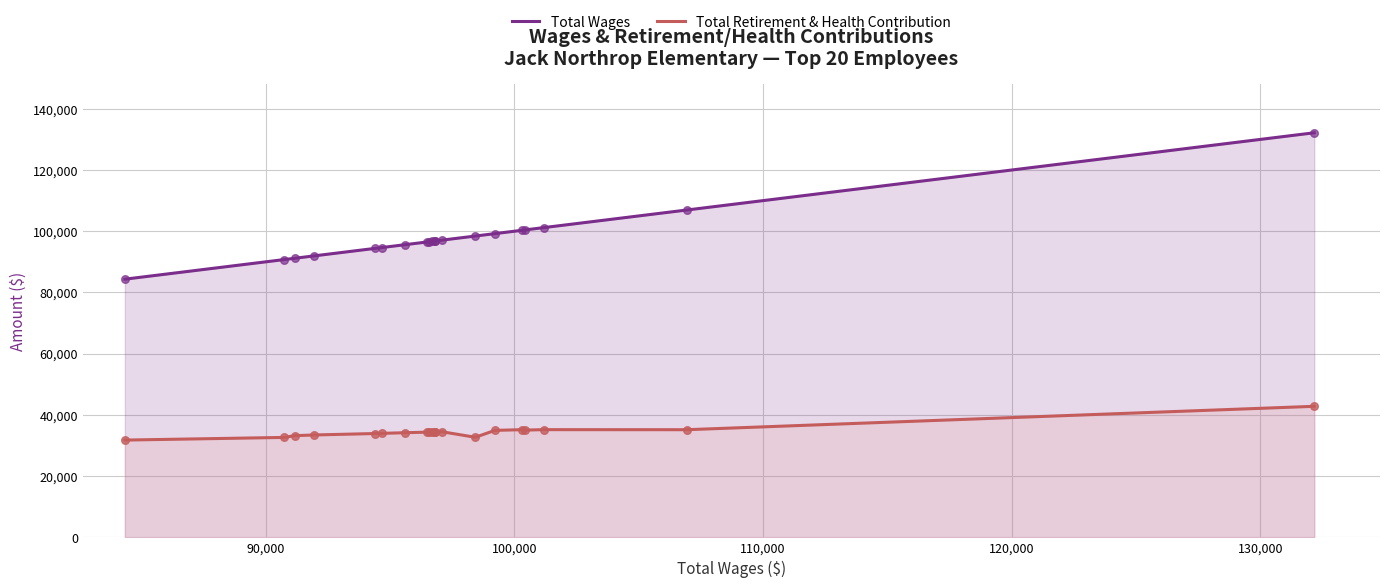

Which series has the largest total across all categories?

Total Wages